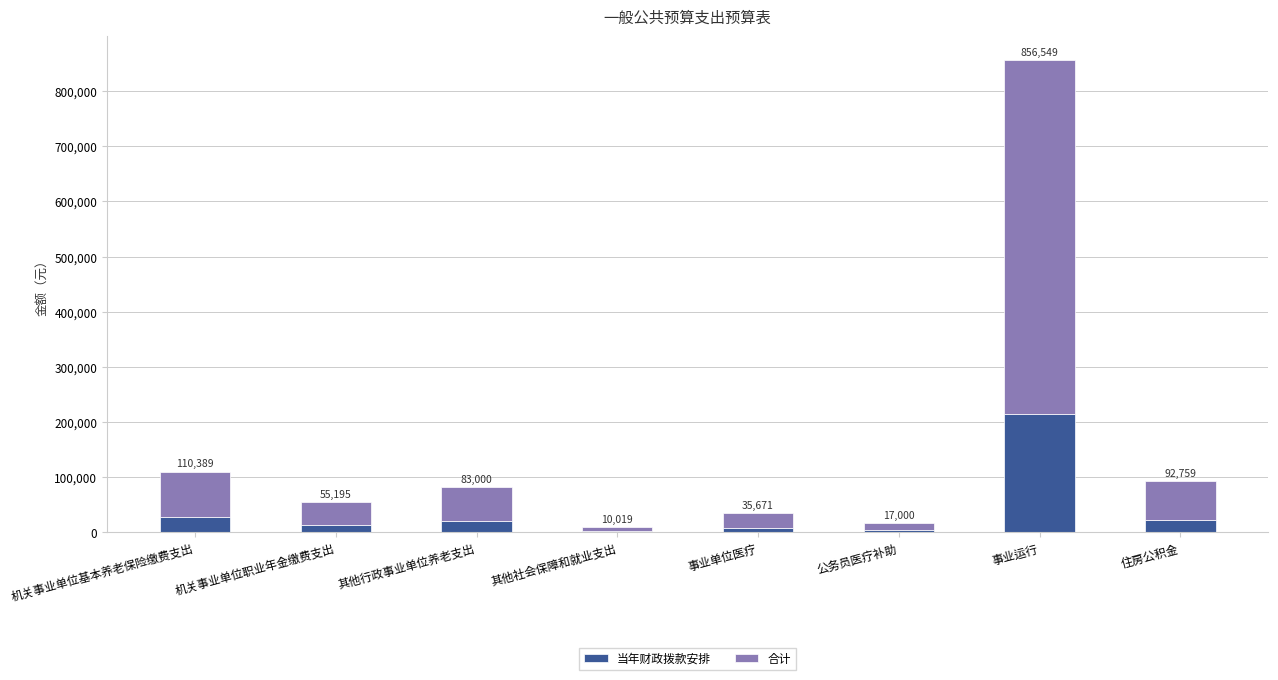

What are all the series names shown in the legend?

当年财政拨款安排, 合计